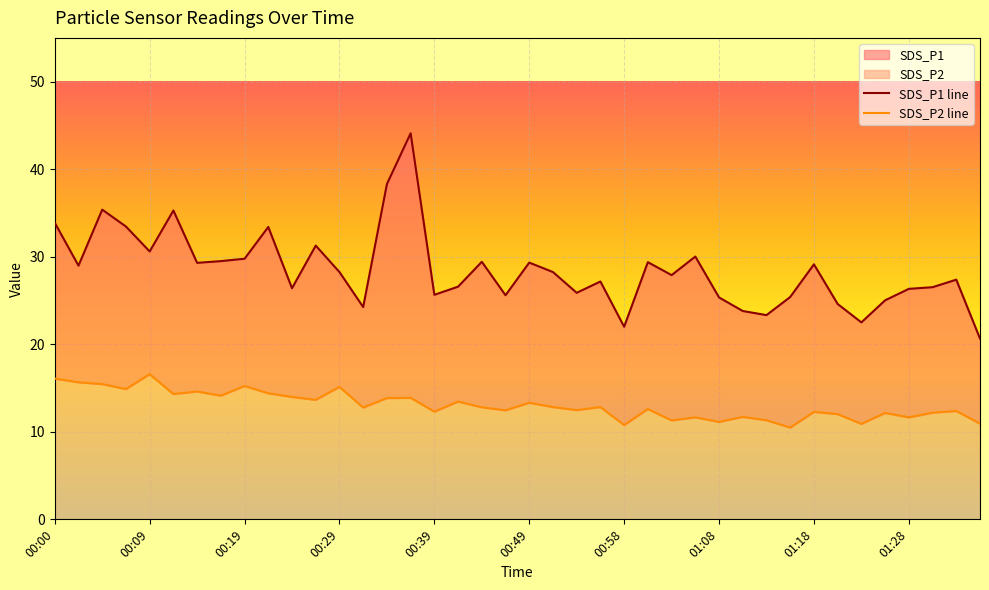

What is the sum of all SDS_P2 line values?

522.5